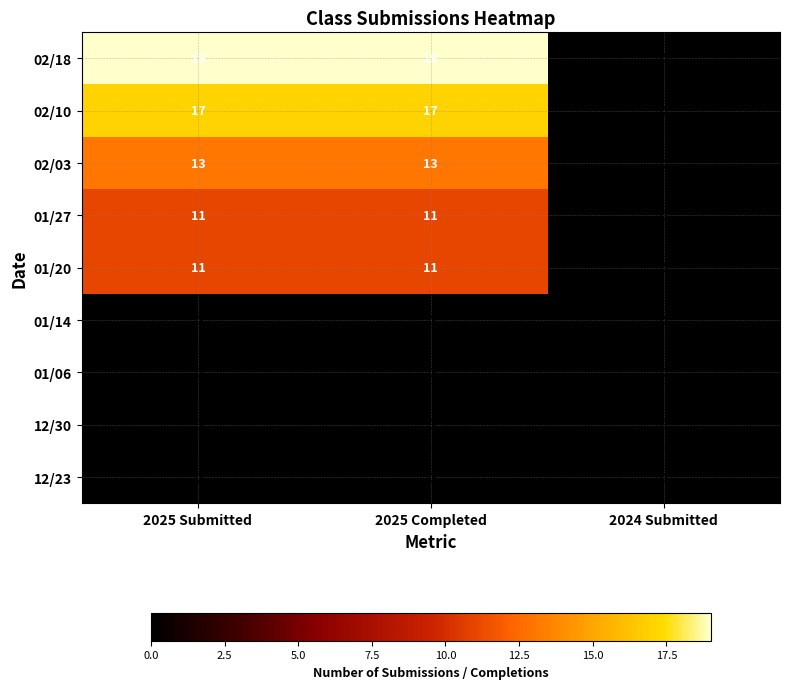

What is the greatest value displayed?

19